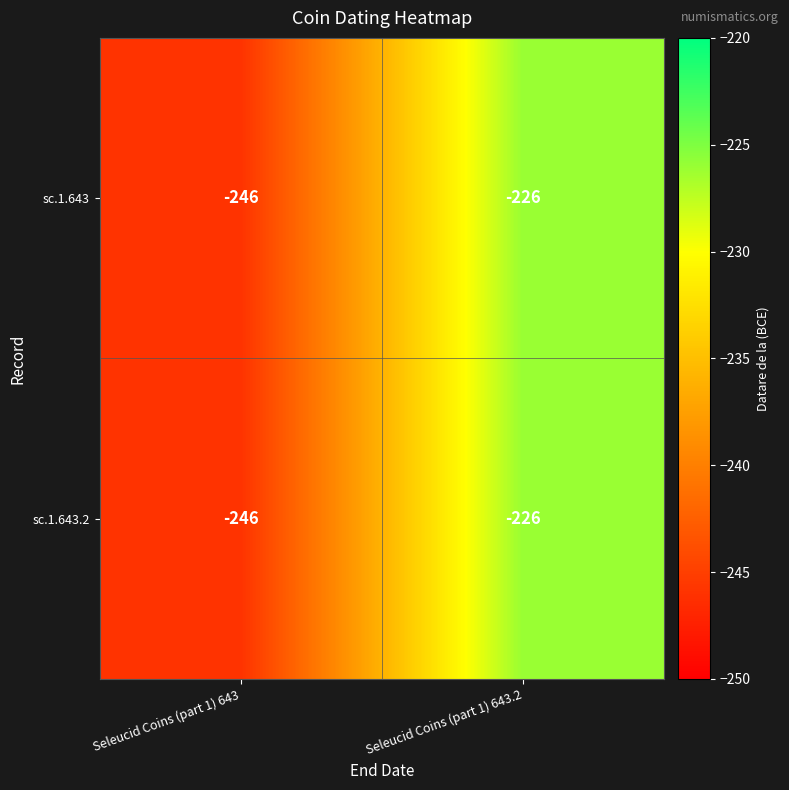

What is the minimum value shown in the chart?

-246